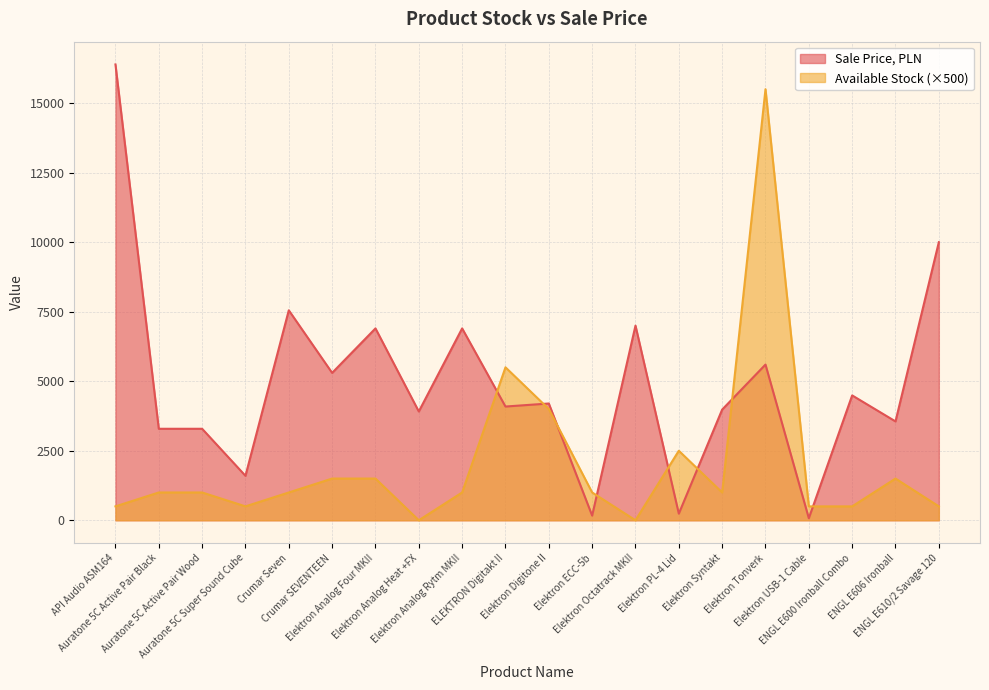

Rank the series by their maximum value, from lowest to highest.

Available Stock (×500), Sale Price, PLN